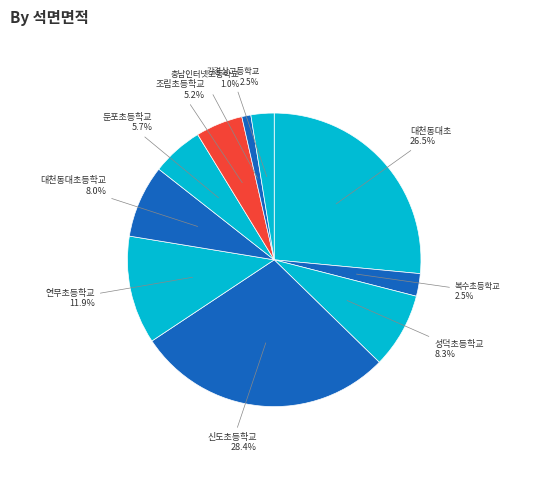

How many segments does this pie chart have?

10